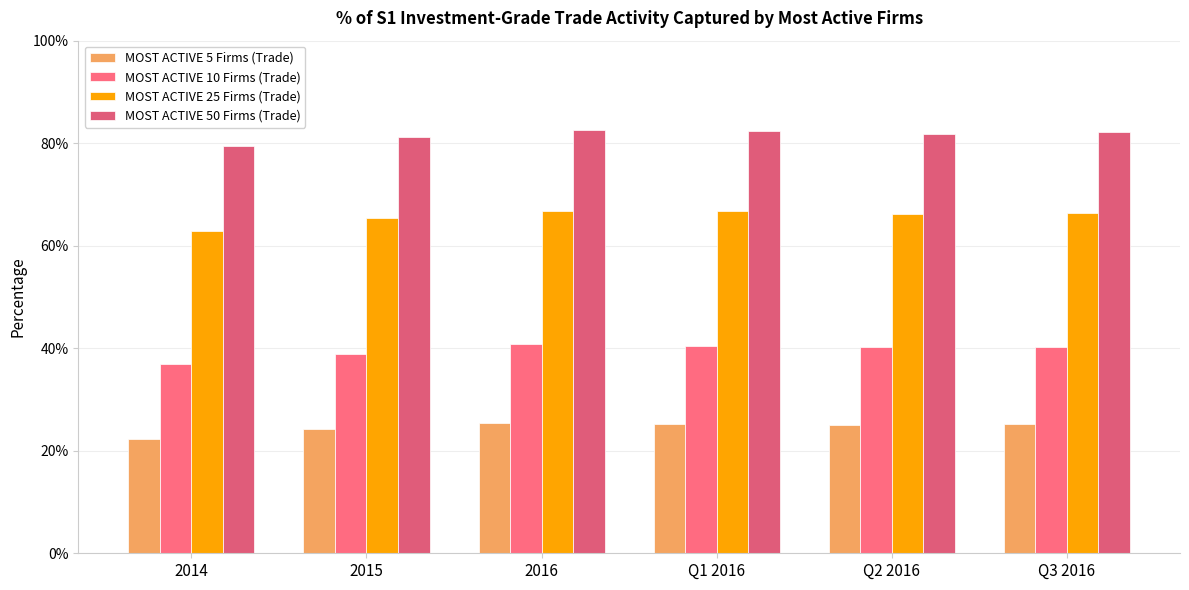

Are the bars horizontal?

No